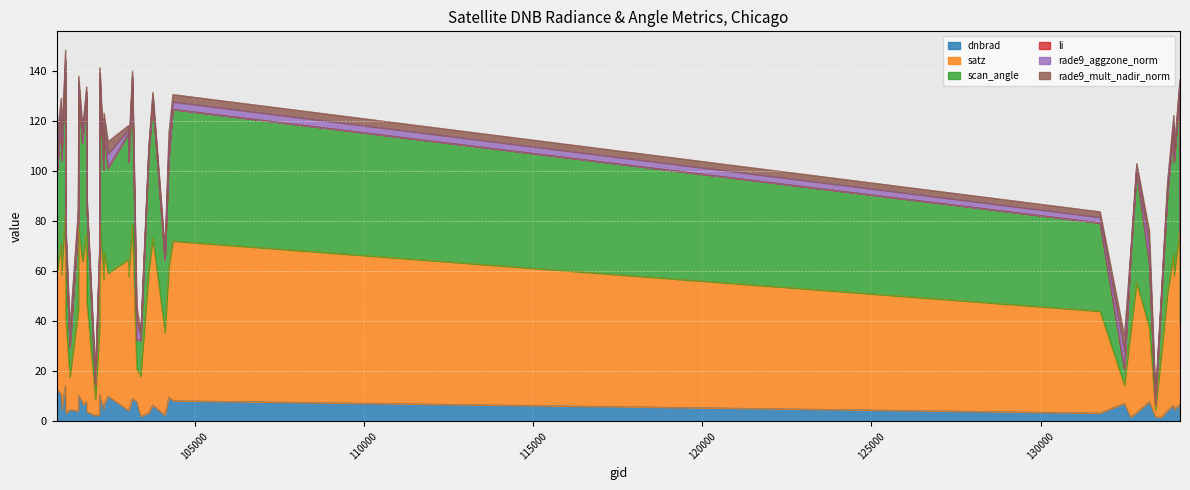

What is the highest value of the dnbrad series?

14.4